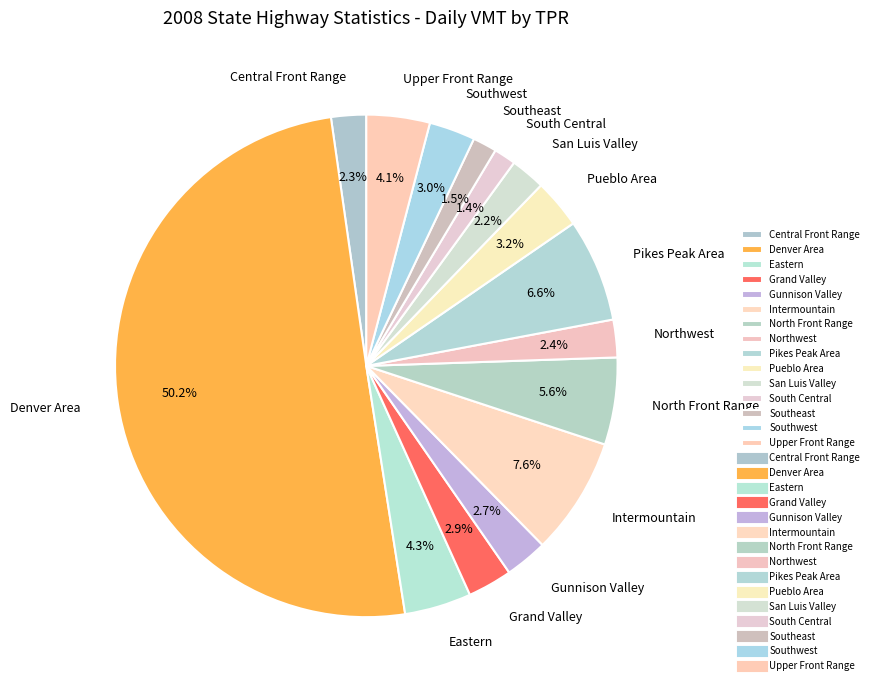

The Intermountain slice represents 16% of the pie. True or false?

False